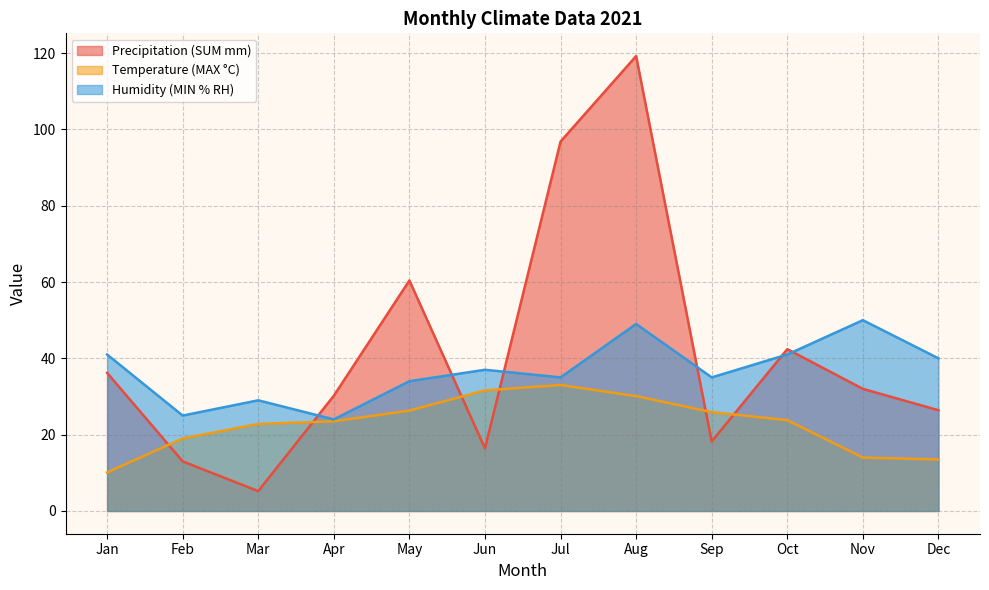

List the labels in order of Precipitation (SUM mm) value, largest first.

Aug, Jul, May, Oct, Jan, Nov, Apr, Dec, Sep, Jun, Feb, Mar